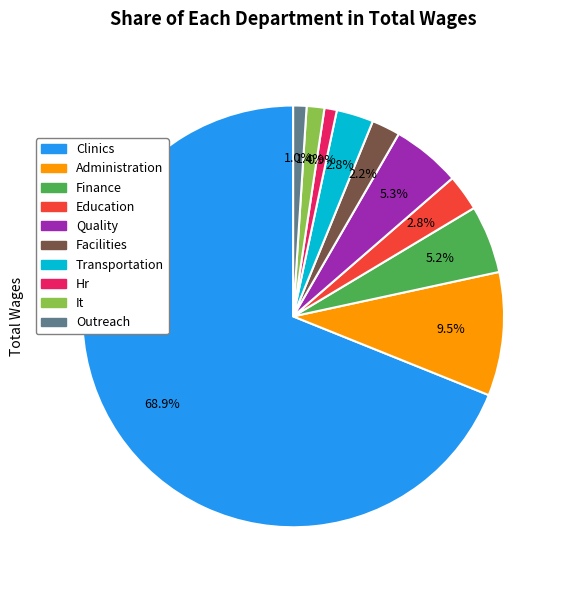

What is the majority slice?

Clinics